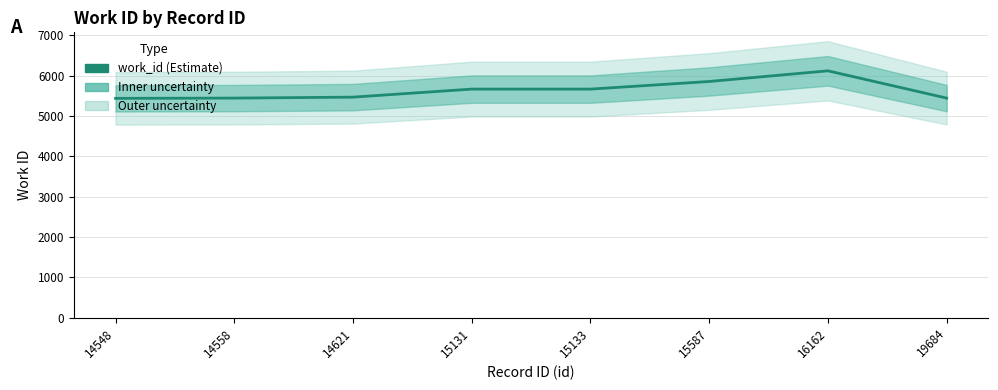

The value at 15133 is 9830. True or false?

False